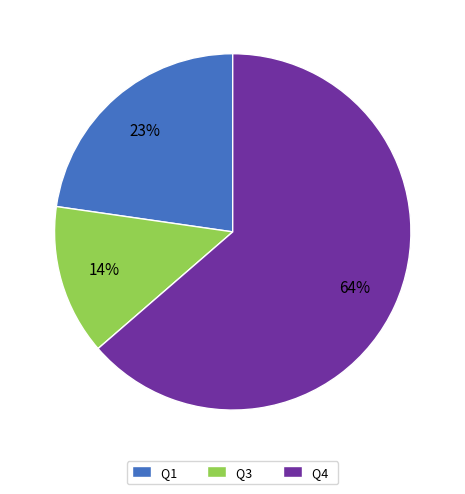

Rank the categories by value from highest to lowest.

Q4, Q1, Q3